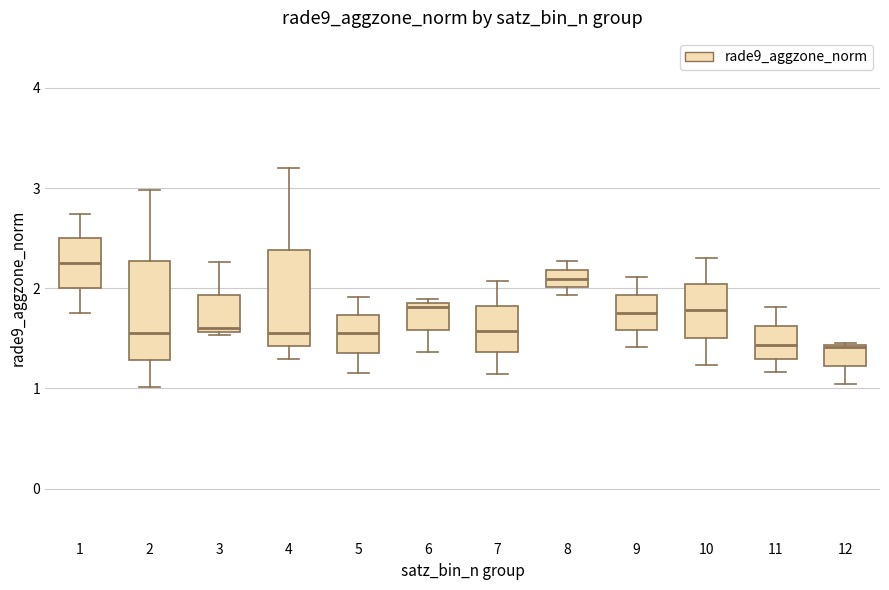

Reading left to right, transcribe this box plot: for each box, give where its median line is, the range the box spans, and where its two whiskers end, as read against the y-axis. The values are not printed on the chart, so give them approximately, as read against the axis.

1: median 2.3, box 2.0 to 2.5, whiskers 1.8 to 2.7
2: median 1.6, box 1.3 to 2.3, whiskers 1.0 to 3.0
3: median 1.6 (just above the box's lower edge), box 1.6 to 1.9, whiskers 1.5 to 2.3
4: median 1.6, box 1.4 to 2.4, whiskers 1.3 to 3.2
5: median 1.6, box 1.4 to 1.7, whiskers 1.2 to 1.9
6: median 1.8 (just below the box's upper edge), box 1.6 to 1.8, whiskers 1.4 to 1.9
7: median 1.6, box 1.4 to 1.8, whiskers 1.1 to 2.1
8: median 2.1, box 2.0 to 2.2, whiskers 1.9 to 2.3
9: median 1.8, box 1.6 to 1.9, whiskers 1.4 to 2.1
10: median 1.8, box 1.5 to 2.0, whiskers 1.2 to 2.3
11: median 1.4, box 1.3 to 1.6, whiskers 1.2 to 1.8
12: median 1.4, box 1.2 to 1.4, whiskers 1.0 to 1.5